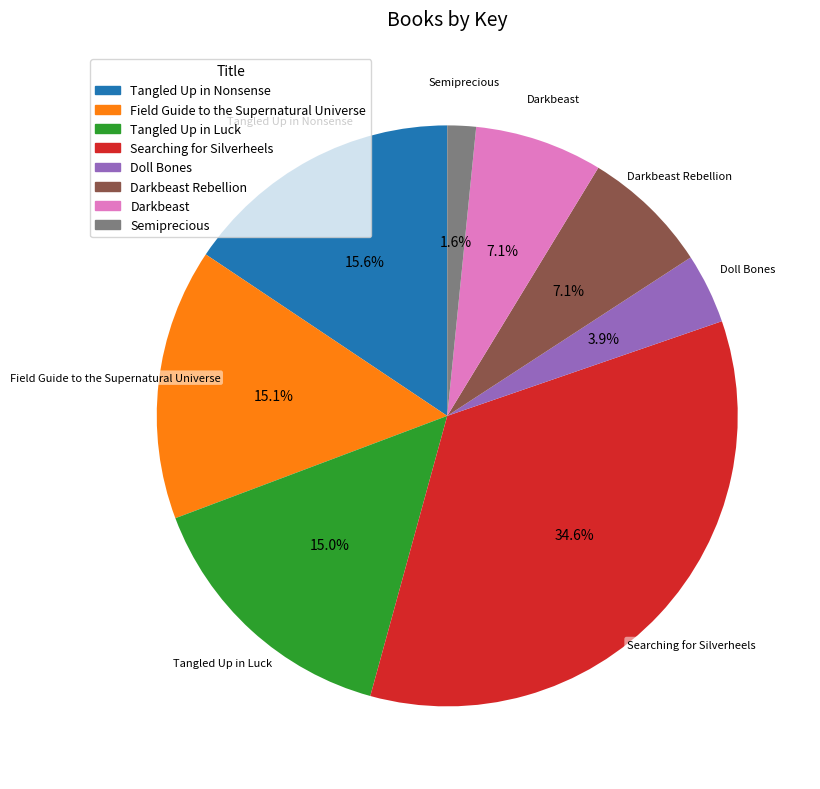

True or false: Tangled Up in Luck accounts for 15% of the total.

True